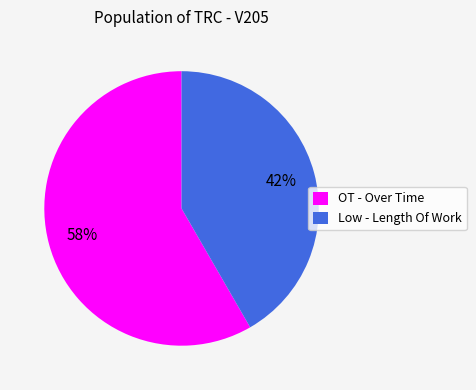

Combined, do Low - Length Of Work and OT - Over Time account for over 50%?

Yes